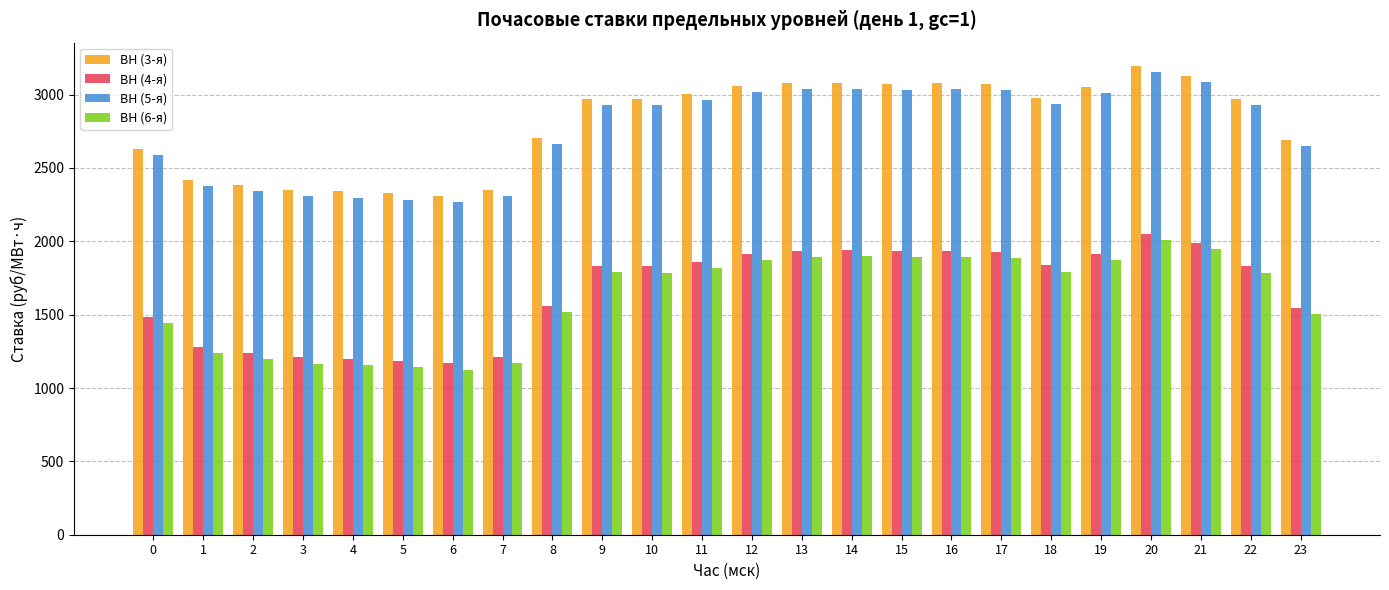

What is the average value of the ВН (6-я) series?

1616.6